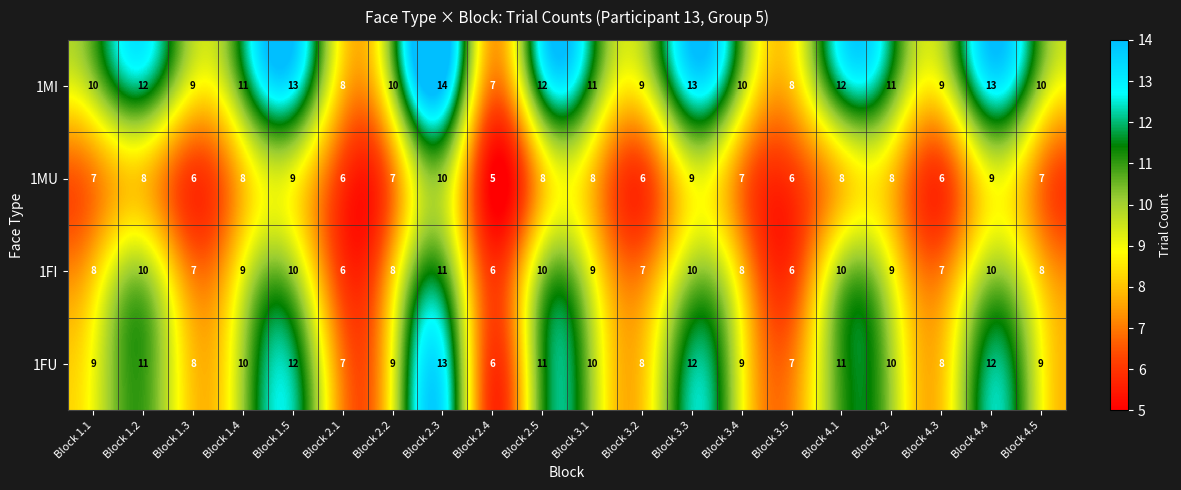

Where does the 1MI series first go above 11?

Block 1.2